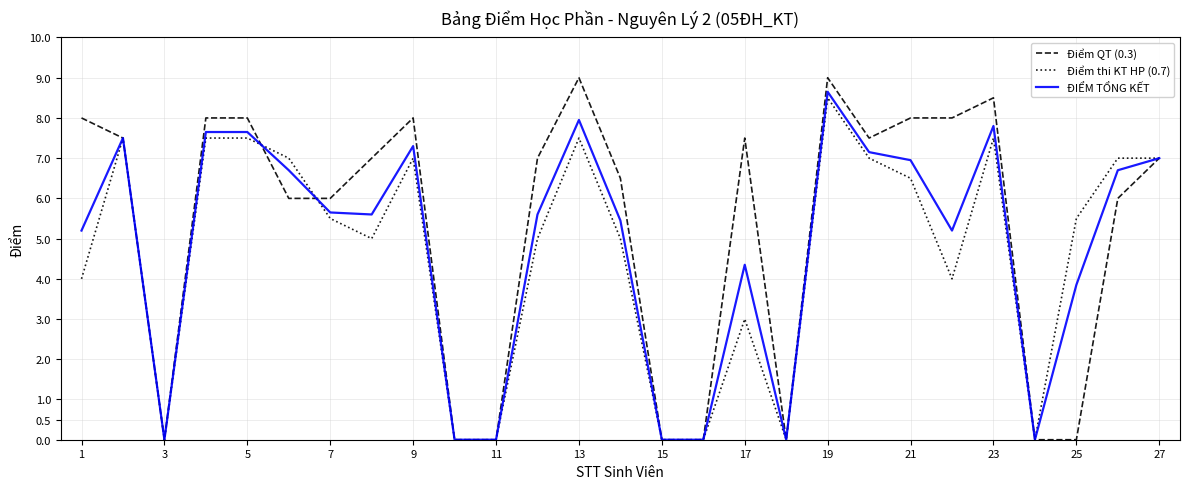

True or false: Điểm thi KT HP (0.7) and Điểm QT (0.3) intersect in this chart.

True